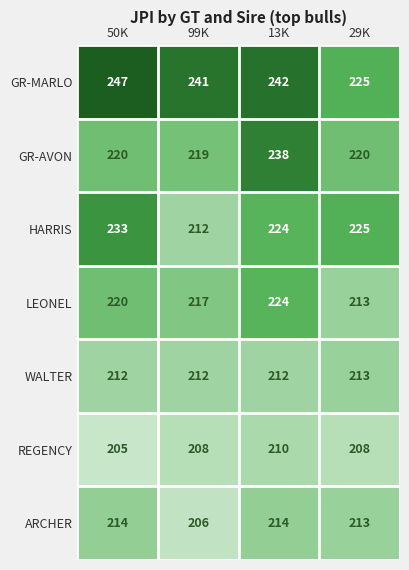

True or false: HARRIS has a value of 224 at 13K.

True